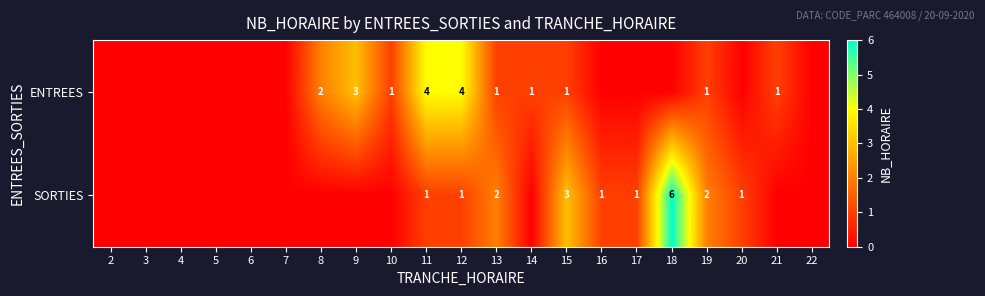

What is the total value across all series at 12?

5